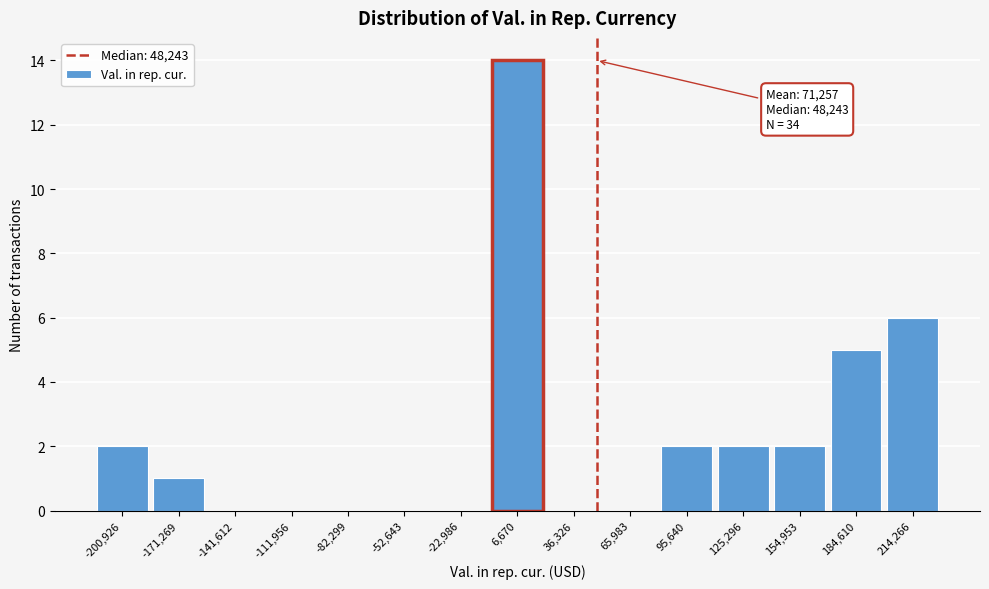

Over which range of the x-axis is the bar tallest?

-10000 to 20000